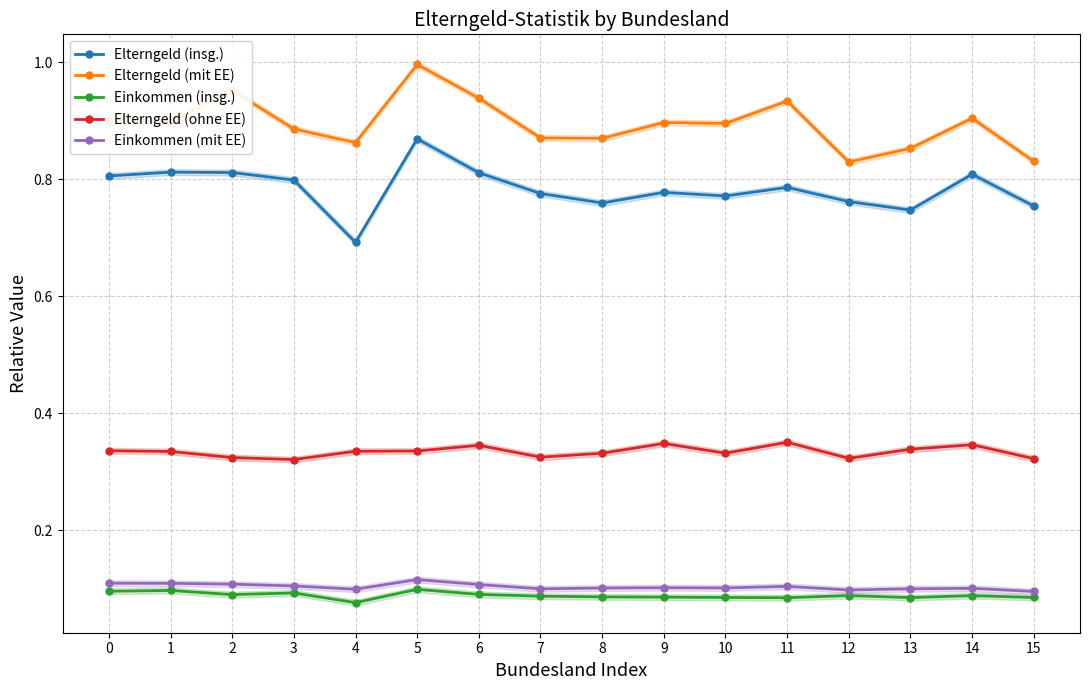

At which category is the sum across all series the highest?

5